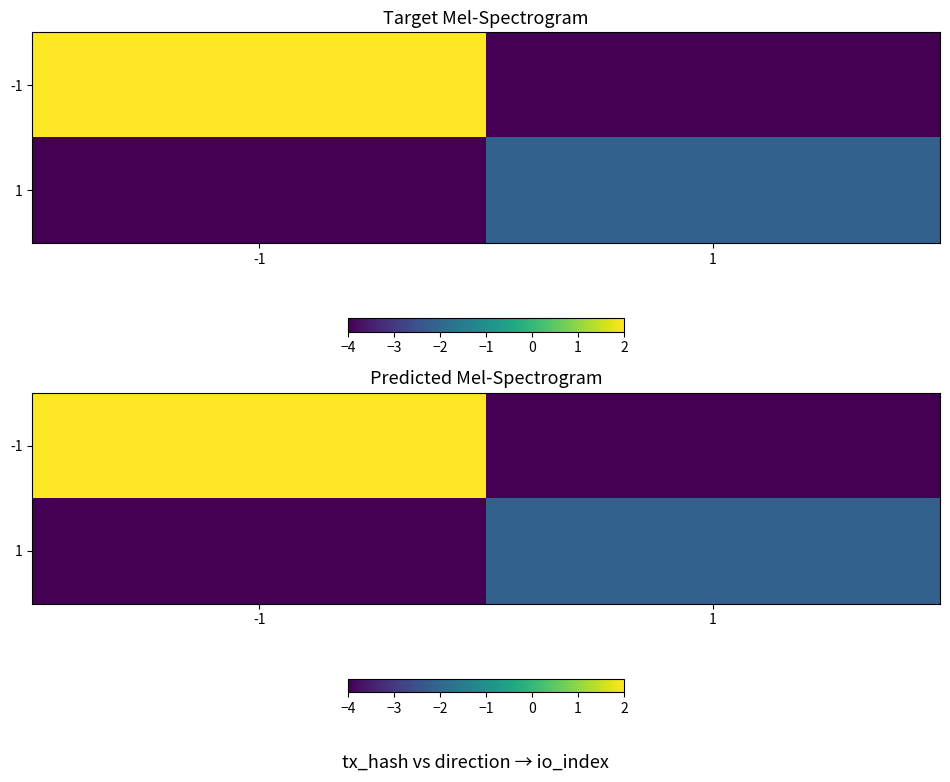

At how many categories does at least one series exceed 0?

1